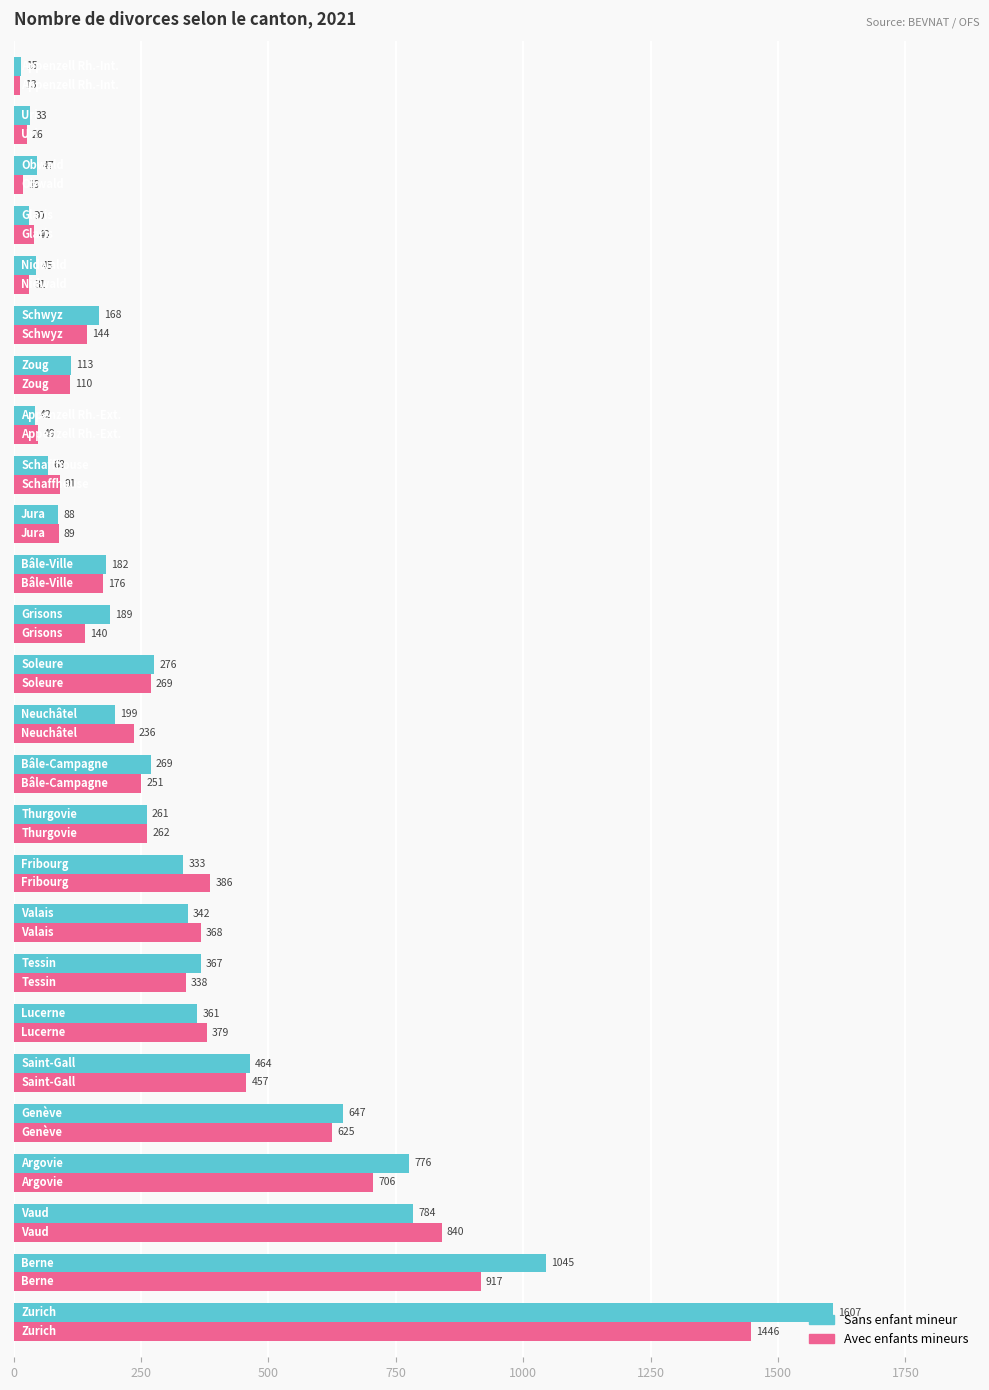

Which series has the widest spread of values?

Sans enfant mineur